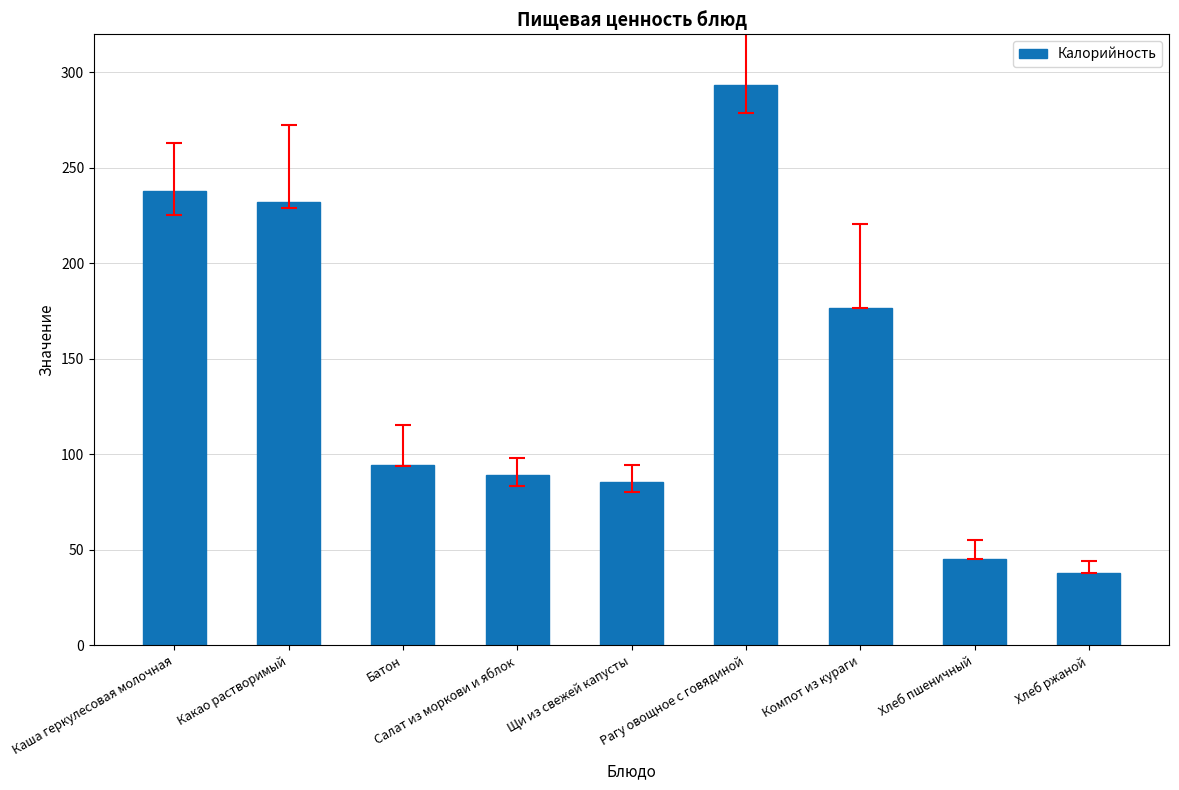

What is the value of the 2nd bar from the left?

232.0